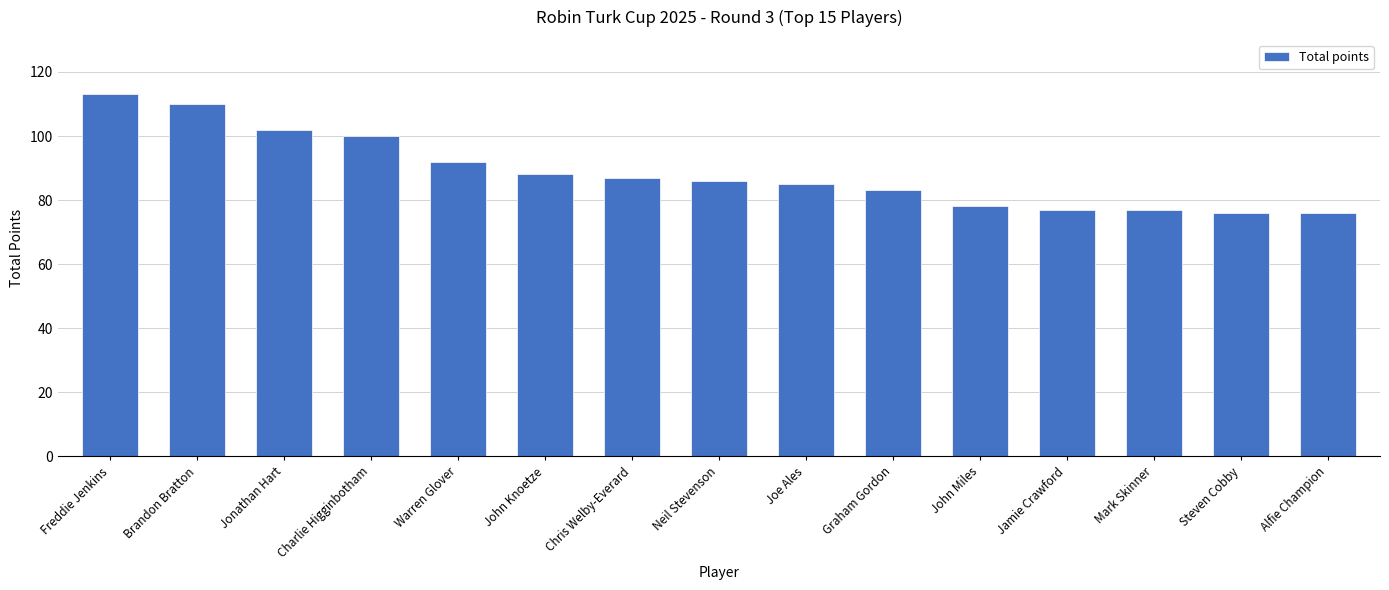

Read the value at Jonathan Hart.

102